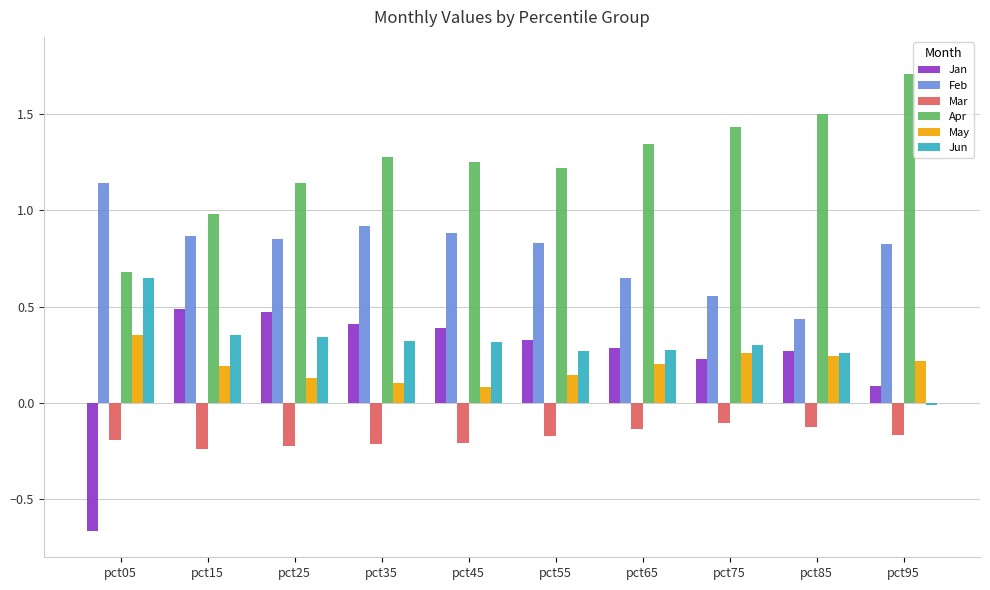

The Mar series shows -0.1 at pct15. True or false?

False